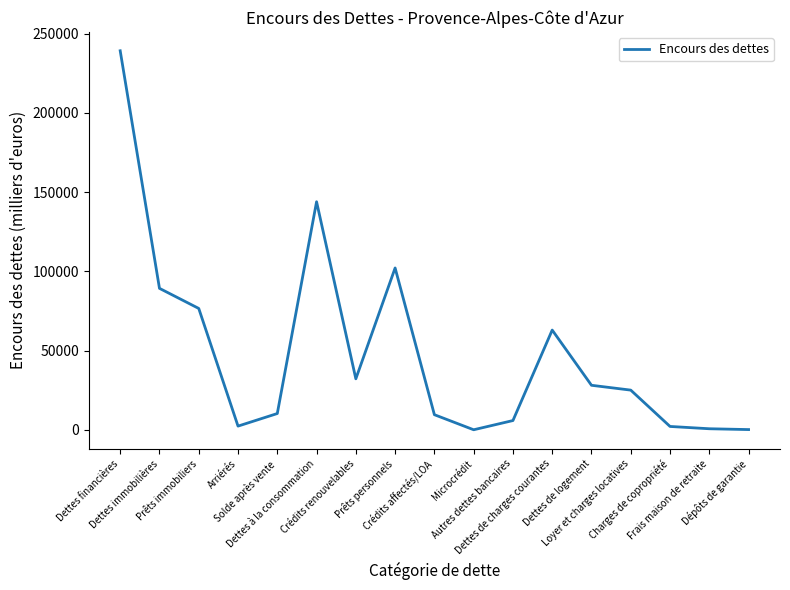

What is the greatest value displayed?

239264.7